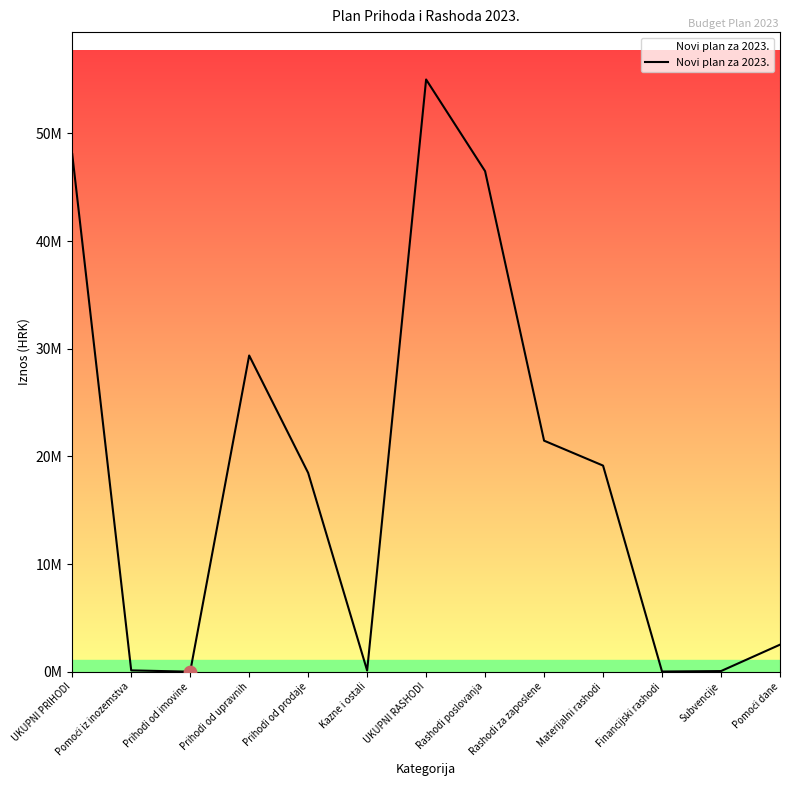

Which has a higher value, Prihodi od upravnih or Pomoći dane?

Prihodi od upravnih